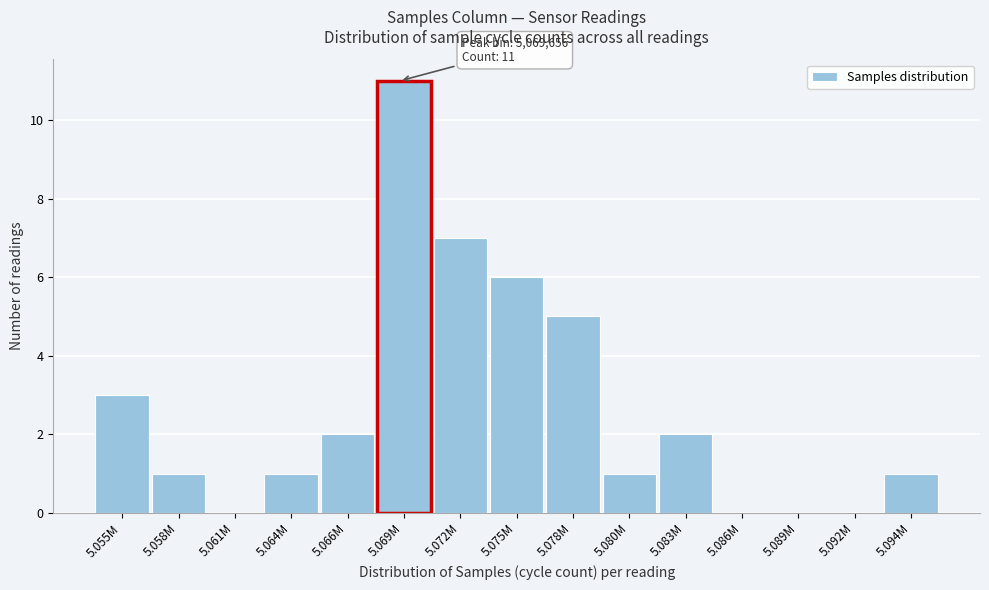

Reading left to right, extract all data points from this chart.

5.055M=3	5.058M=1	5.061M=0	5.064M=1	5.066M=2	5.069M=11	5.072M=7	5.075M=6	5.078M=5	5.080M=1	5.083M=2	5.086M=0	5.089M=0	5.092M=0	5.094M=1